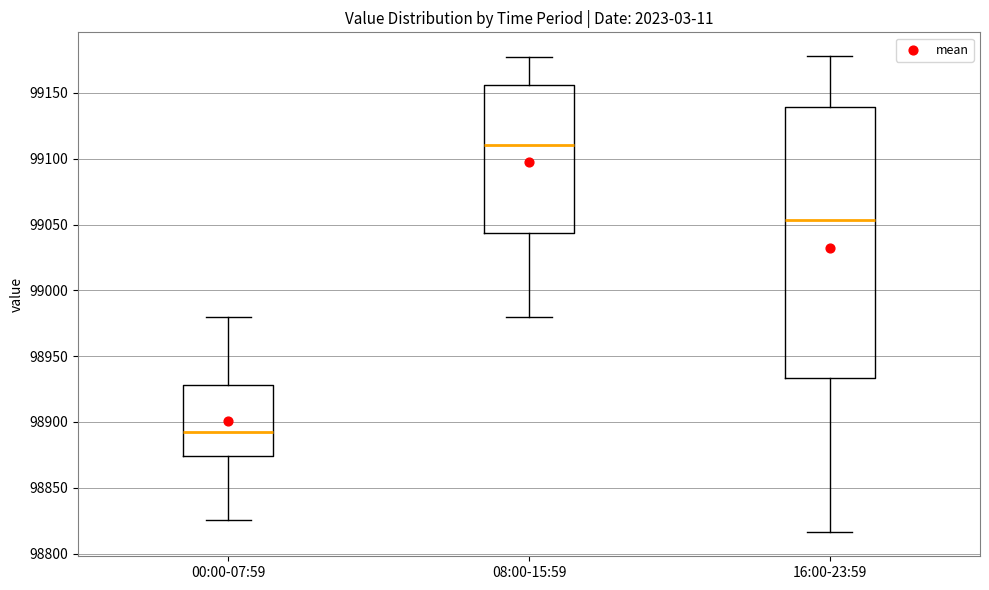

Where does the upper whisker of the box for 08:00-15:59 end on the y-axis? The values are not printed on the chart, so give them approximately, as read against the axis.

99180